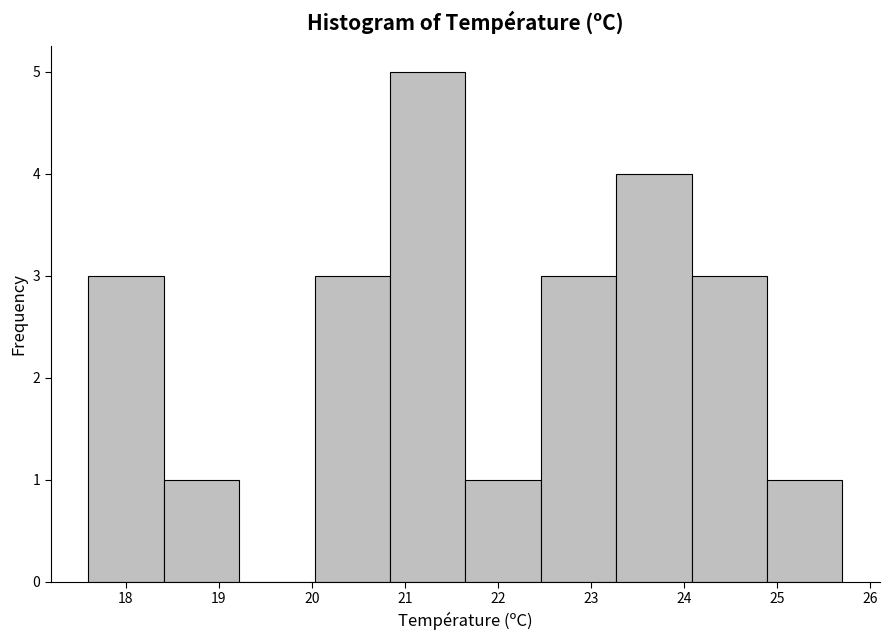

Reading left to right, list every bar in this chart as the range it spans on the x-axis followed by its height. Neither the bar edges nor the heights are printed on the chart, so give them approximately, as read against the axes.

17.60 to 18.41: 3
18.41 to 19.22: 1
19.22 to 20.03: 0
20.03 to 20.84: 3
20.84 to 21.65: 5
21.65 to 22.46: 1
22.46 to 23.27: 3
23.27 to 24.08: 4
24.08 to 24.89: 3
24.89 to 25.70: 1